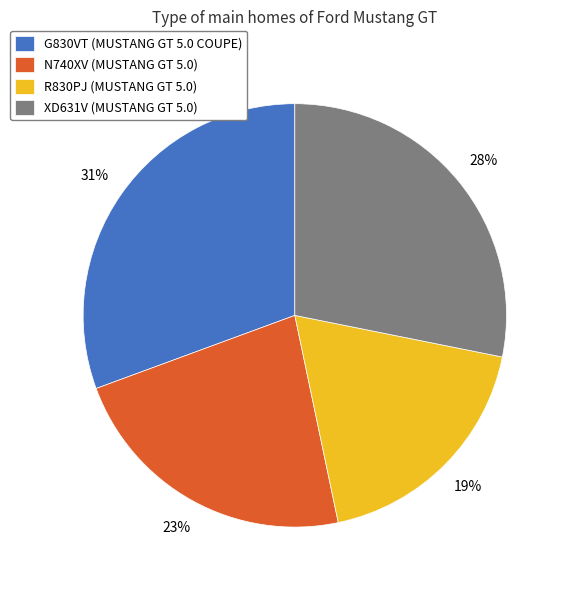

What is the largest slice in the pie chart?

G830VT